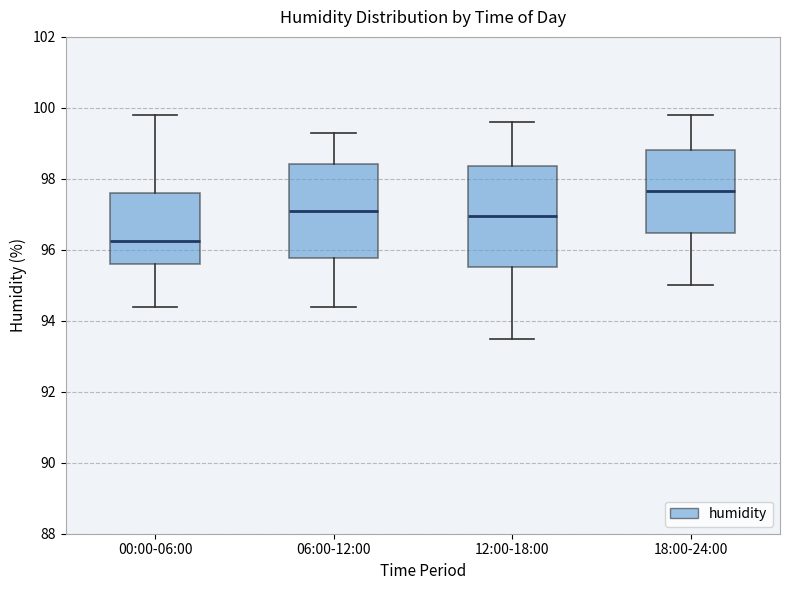

Reading left to right, read every box against the y-axis: the position of its median line, the range the box covers, and the ends of its whiskers. The values are not printed on the chart, so give them approximately, as read against the axis.

00:00-06:00: median 96.2, box 95.6 to 97.6, whiskers 94.4 to 99.8
06:00-12:00: median 97.2, box 95.8 to 98.4, whiskers 94.4 to 99.4
12:00-18:00: median 97.0, box 95.6 to 98.4, whiskers 93.6 to 99.6
18:00-24:00: median 97.6, box 96.4 to 98.8, whiskers 95.0 to 99.8